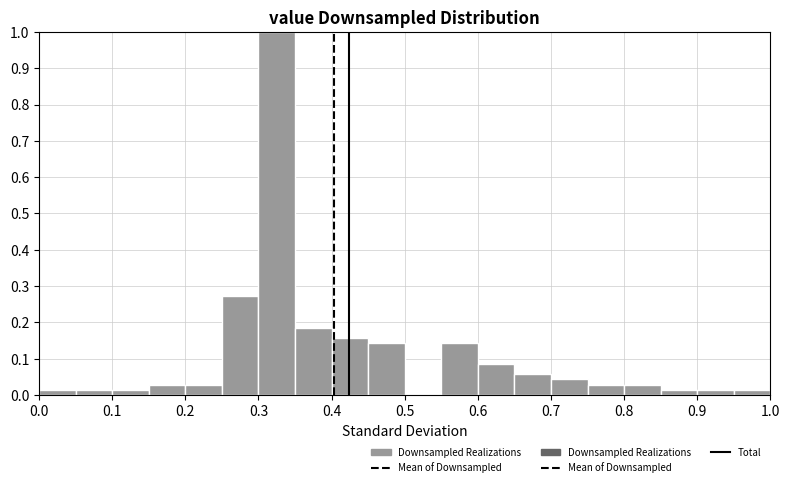

Reading left to right, transcribe this chart: for each bar, give the range it covers on the x-axis and its height. The values are not printed on the chart, so give them approximately, as read against the axis.

0.00 to 0.05: 0.01
0.05 to 0.10: 0.01
0.10 to 0.15: 0.01
0.15 to 0.20: 0.03
0.20 to 0.25: 0.03
0.25 to 0.30: 0.27
0.30 to 0.35: 1.00
0.35 to 0.40: 0.19
0.40 to 0.45: 0.16
0.45 to 0.50: 0.14
0.50 to 0.55: 0
0.55 to 0.60: 0.14
0.60 to 0.65: 0.09
0.65 to 0.70: 0.06
0.70 to 0.75: 0.04
0.75 to 0.80: 0.03
0.80 to 0.85: 0.03
0.85 to 0.90: 0.01
0.90 to 0.95: 0.01
0.95 to 1.00: 0.01